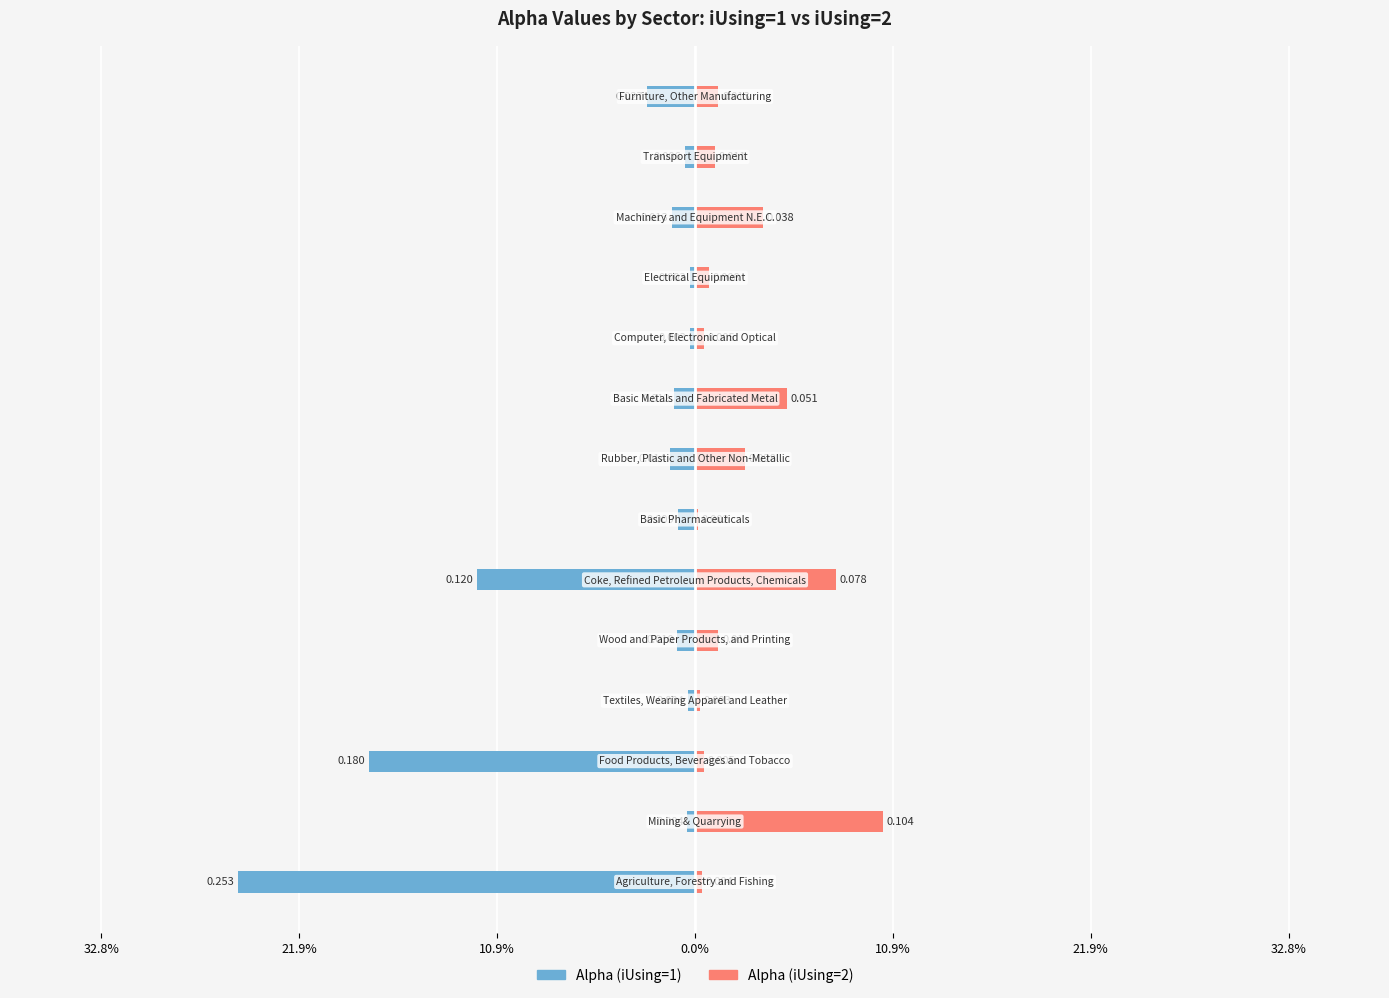

At how many categories does at least one series exceed 0?

14